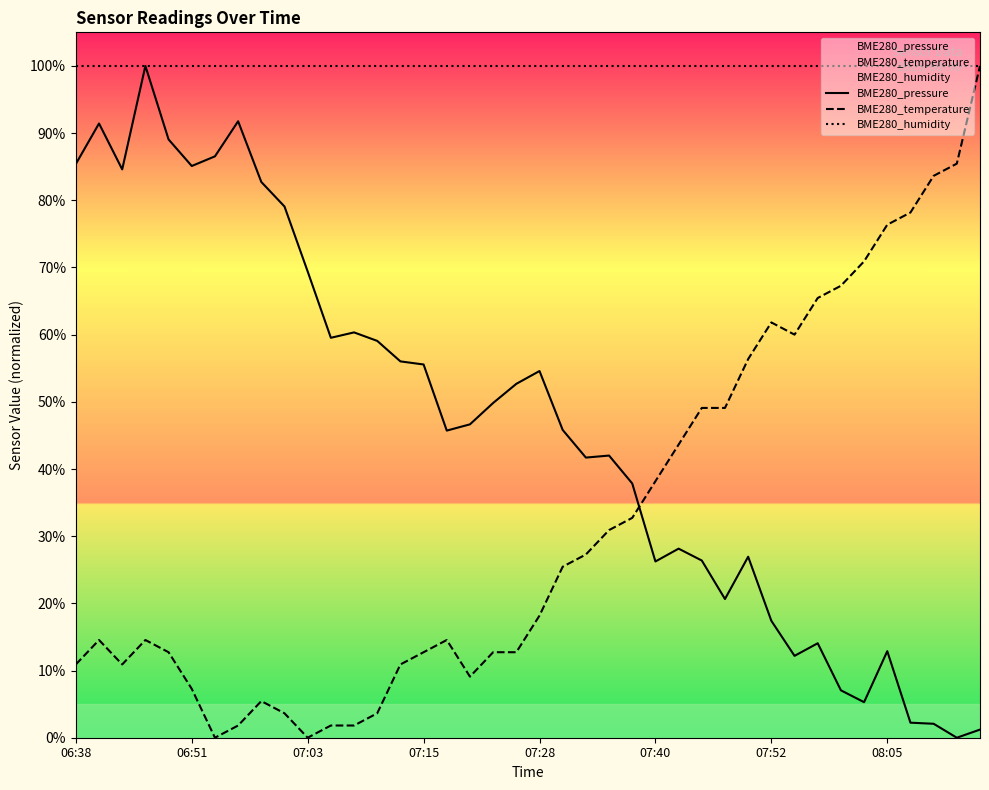

List the series in order of their overall mean, highest first.

BME280_humidity, BME280_pressure, BME280_temperature